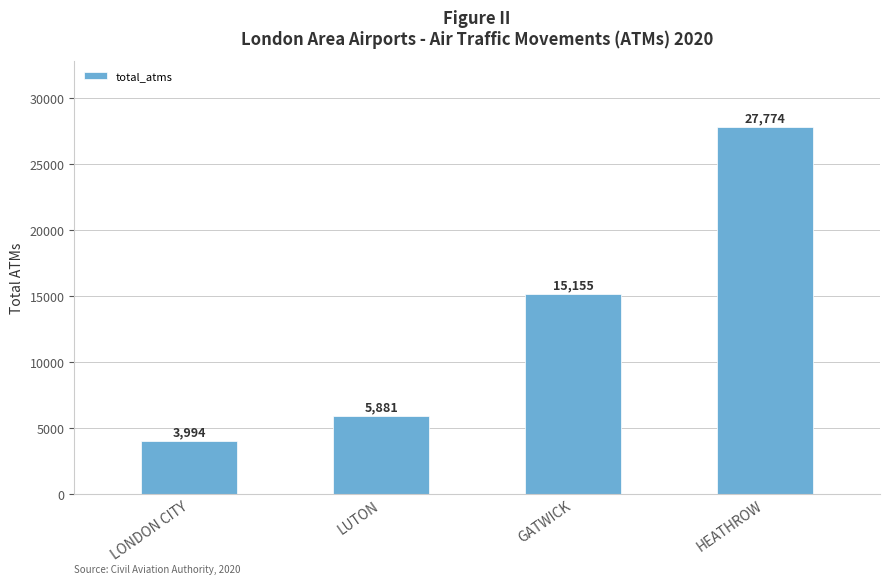

Count the number of data series in this chart.

1